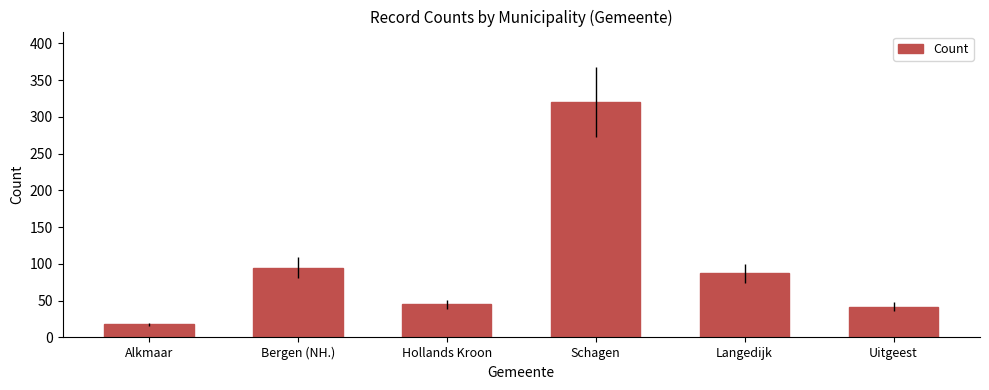

How many series are shown in this chart?

1